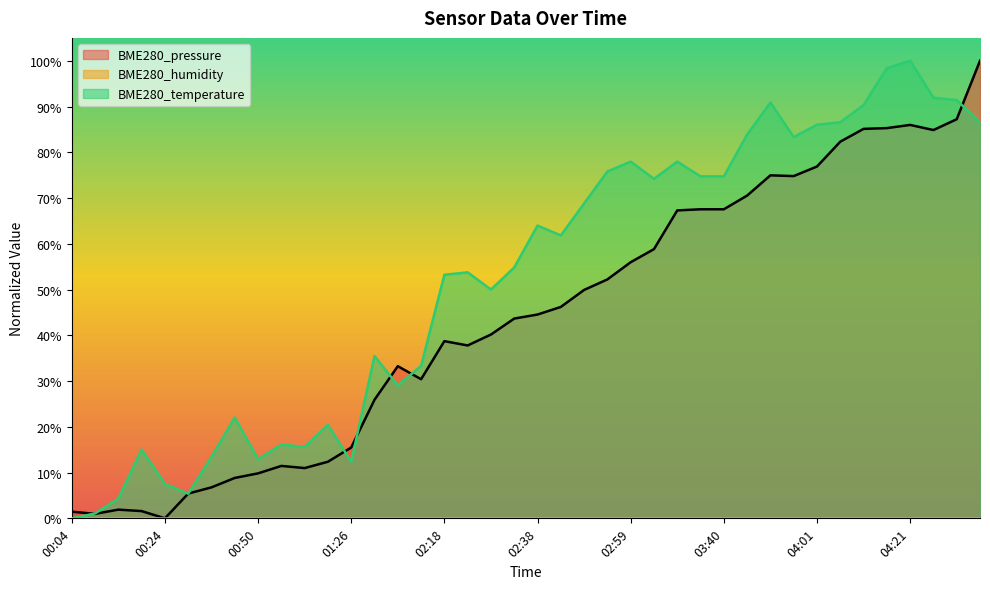

Which series has the widest spread of values?

BME280_pressure